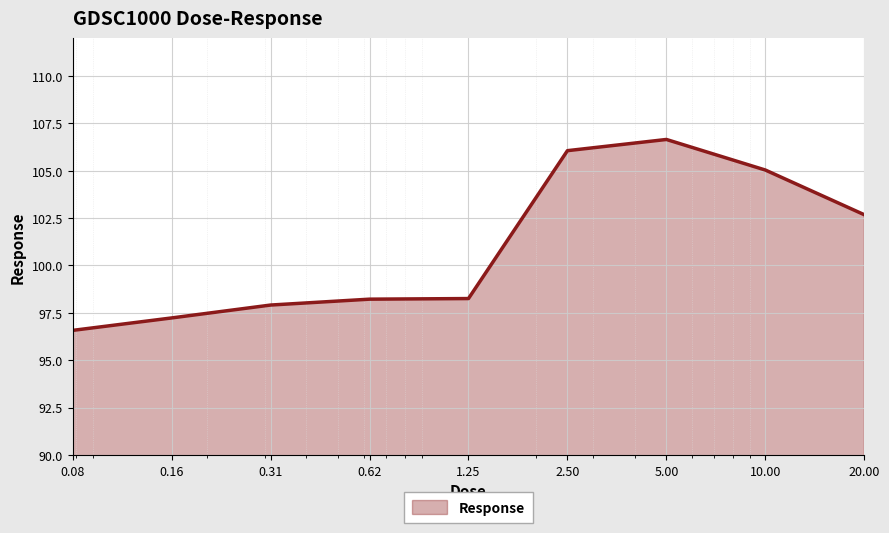

What is the maximum value shown in the chart?

106.6